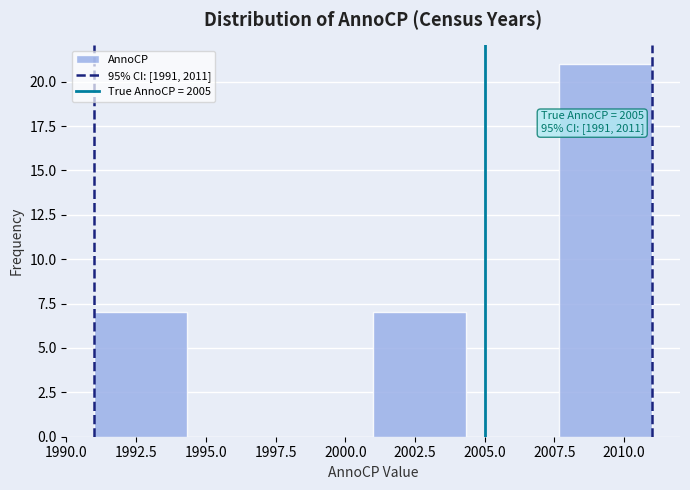

Which range on the x-axis has the tallest bar?

2007.5 to 2011.0